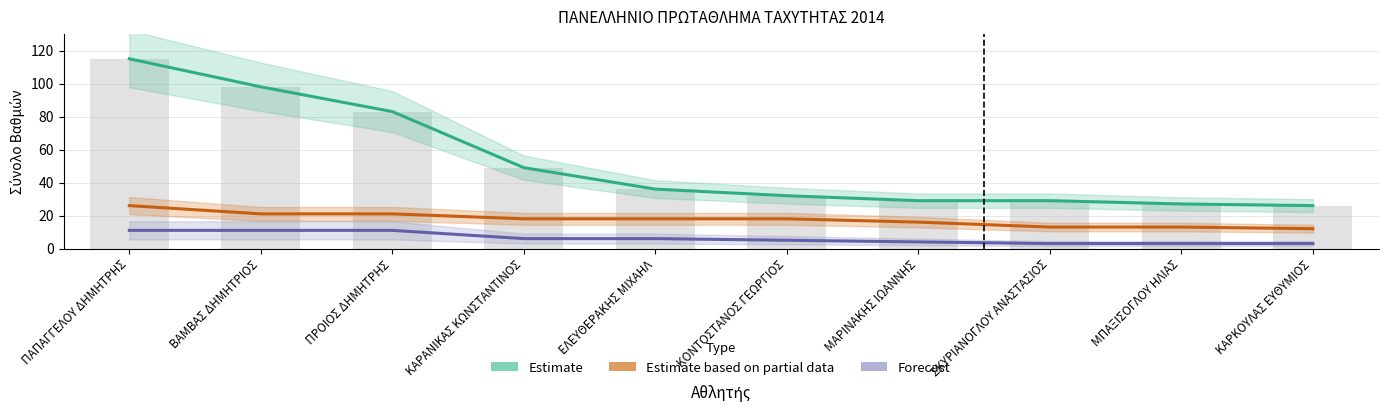

Reading right to left, what are all the values shown in this chart?

Estimate: ΚΑΡΚΟΥΛΑΣ ΕΥΘΥΜΙΟΣ=26	ΜΠΑΞΙΣΟΓΛΟΥ ΗΛΙΑΣ=27	ΣΚΥΡΙΑΝΟΓΛΟΥ ΑΝΑΣΤΑΣΙΟΣ=29	ΜΑΡΙΝΑΚΗΣ ΙΩΑΝΝΗΣ=29	ΚΟΝΤΟΣΤΑΝΟΣ ΓΕΩΡΓΙΟΣ=32	ΕΛΕΥΘΕΡΑΚΗΣ ΜΙΧΑΗΛ=36	ΚΑΡΑΝΙΚΑΣ ΚΩΝΣΤΑΝΤΙΝΟΣ=49	ΠΡΟΙΟΣ ΔΗΜΗΤΡΗΣ=83	ΒΑΜΒΑΣ ΔΗΜΗΤΡΙΟΣ=98	ΠΑΠΑΓΓΕΛΟΥ ΔΗΜΗΤΡΗΣ=115
Estimate based on partial data: ΚΑΡΚΟΥΛΑΣ ΕΥΘΥΜΙΟΣ=12	ΜΠΑΞΙΣΟΓΛΟΥ ΗΛΙΑΣ=13	ΣΚΥΡΙΑΝΟΓΛΟΥ ΑΝΑΣΤΑΣΙΟΣ=13	ΜΑΡΙΝΑΚΗΣ ΙΩΑΝΝΗΣ=16	ΚΟΝΤΟΣΤΑΝΟΣ ΓΕΩΡΓΙΟΣ=18	ΕΛΕΥΘΕΡΑΚΗΣ ΜΙΧΑΗΛ=18	ΚΑΡΑΝΙΚΑΣ ΚΩΝΣΤΑΝΤΙΝΟΣ=18	ΠΡΟΙΟΣ ΔΗΜΗΤΡΗΣ=21	ΒΑΜΒΑΣ ΔΗΜΗΤΡΙΟΣ=21	ΠΑΠΑΓΓΕΛΟΥ ΔΗΜΗΤΡΗΣ=26
Forecast: ΚΑΡΚΟΥΛΑΣ ΕΥΘΥΜΙΟΣ=3	ΜΠΑΞΙΣΟΓΛΟΥ ΗΛΙΑΣ=3	ΣΚΥΡΙΑΝΟΓΛΟΥ ΑΝΑΣΤΑΣΙΟΣ=3	ΜΑΡΙΝΑΚΗΣ ΙΩΑΝΝΗΣ=4	ΚΟΝΤΟΣΤΑΝΟΣ ΓΕΩΡΓΙΟΣ=5	ΕΛΕΥΘΕΡΑΚΗΣ ΜΙΧΑΗΛ=6	ΚΑΡΑΝΙΚΑΣ ΚΩΝΣΤΑΝΤΙΝΟΣ=6	ΠΡΟΙΟΣ ΔΗΜΗΤΡΗΣ=11	ΒΑΜΒΑΣ ΔΗΜΗΤΡΙΟΣ=11	ΠΑΠΑΓΓΕΛΟΥ ΔΗΜΗΤΡΗΣ=11